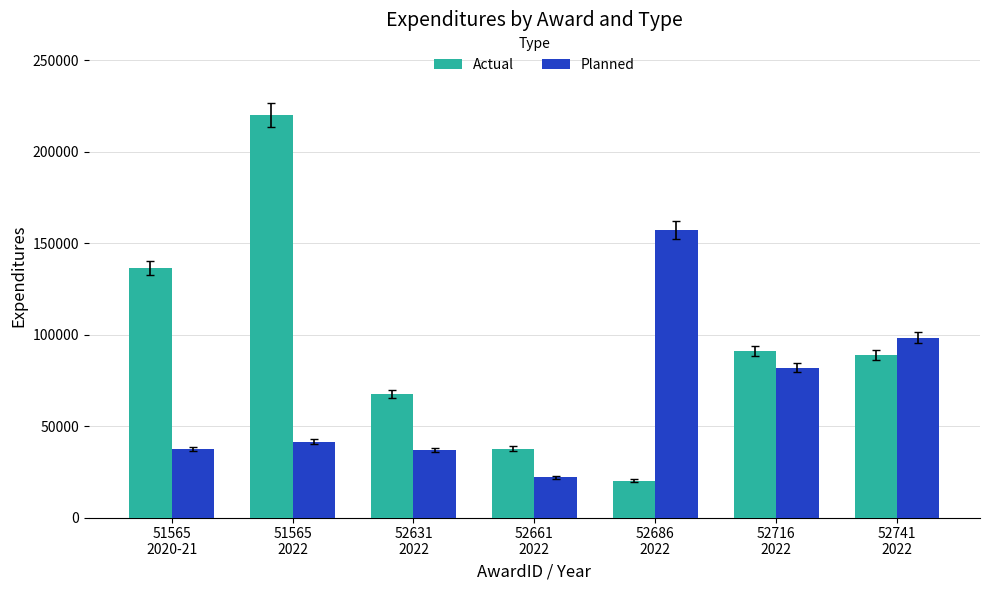

The Planned series shows 98278.0 at 52741
2022. True or false?

True